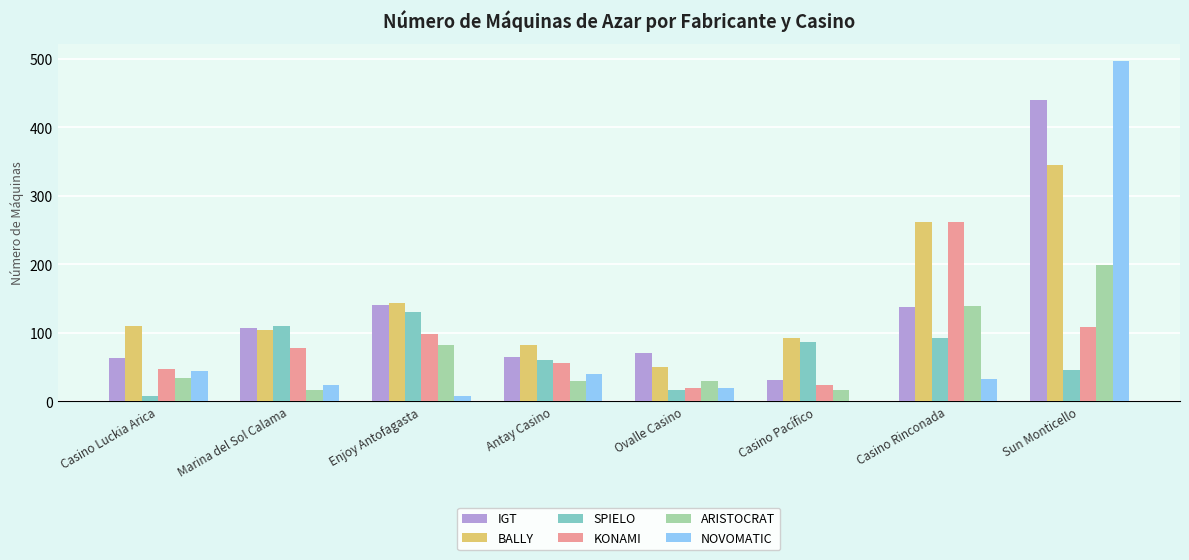

What is the sum of all SPIELO values?

549